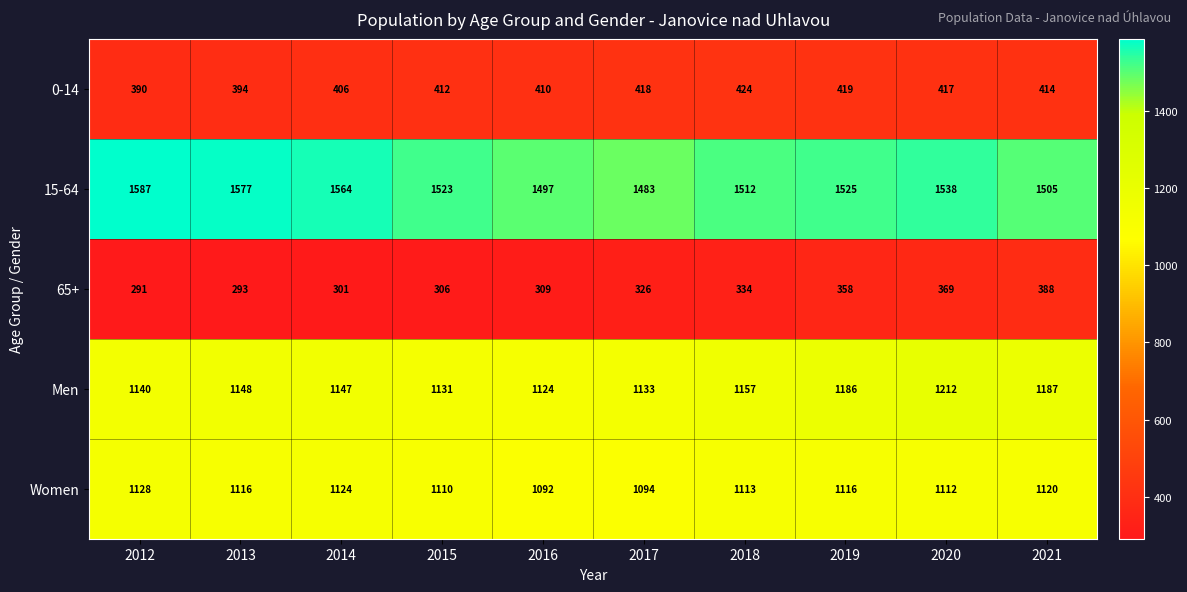

What is the minimum value for 0-14?

390